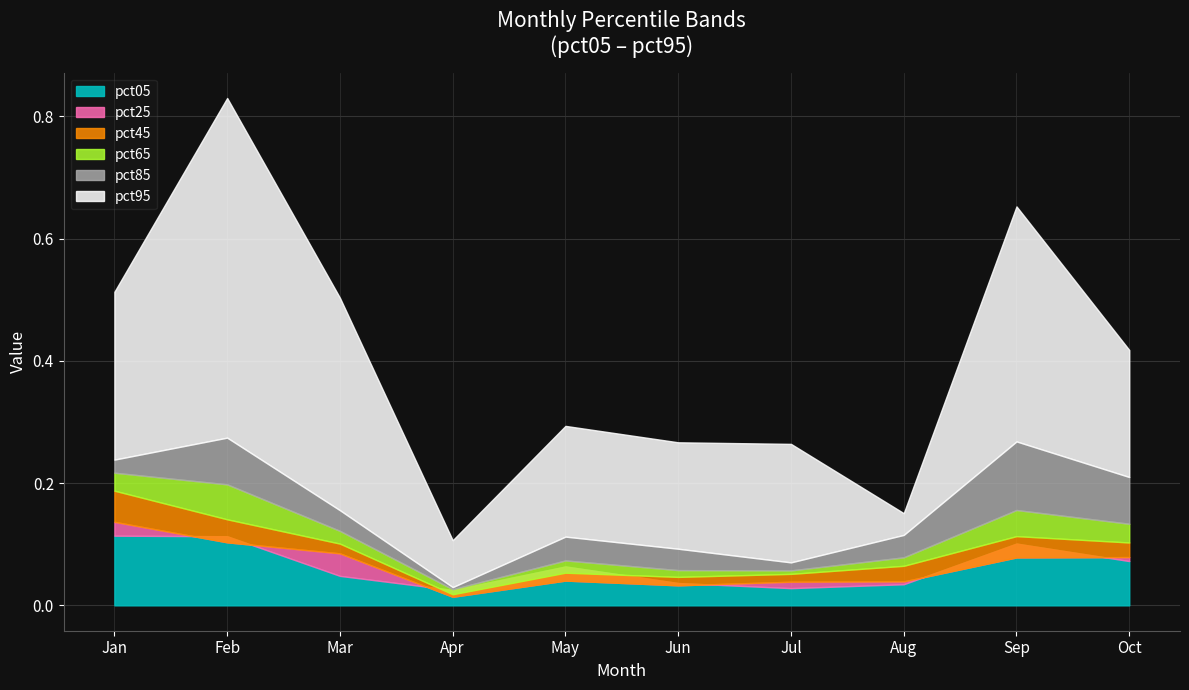

At which category does pct85 reach its first local peak?

Feb